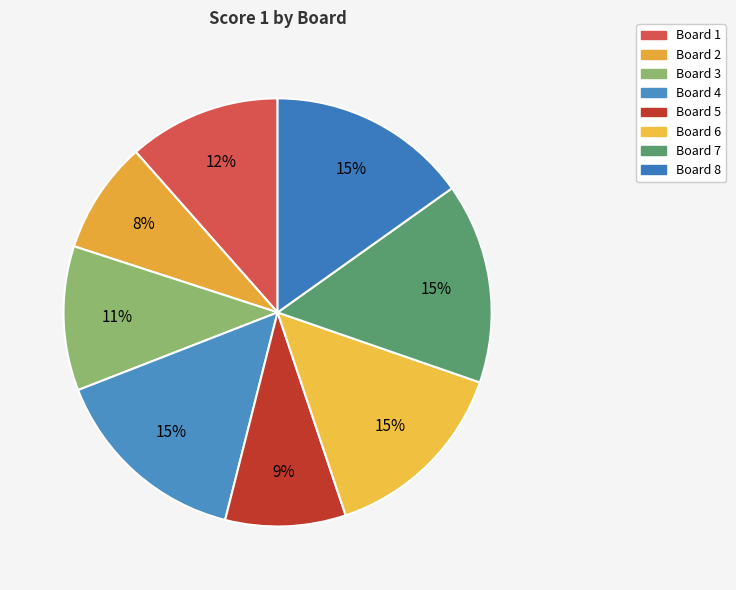

How many slices are in this pie chart?

8